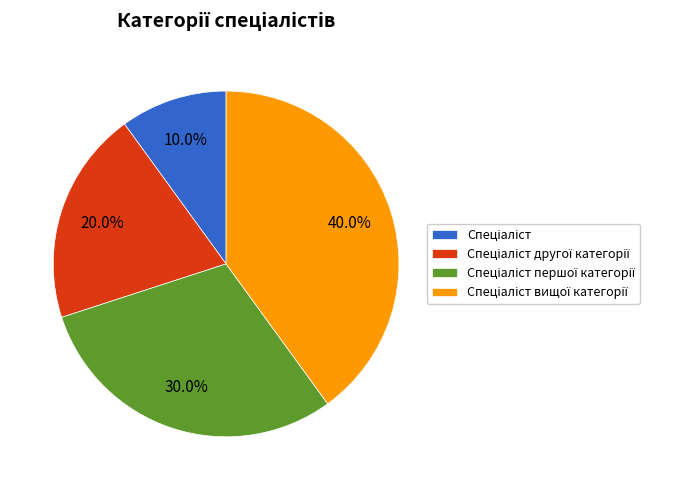

How many segments does this pie chart have?

4